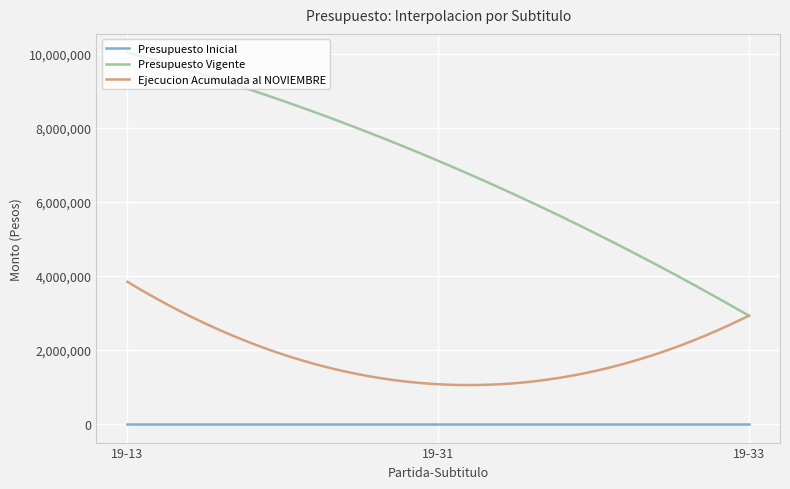

What is the lowest value of the Ejecucion Acumulada al NOVIEMBRE series?

1052222.5